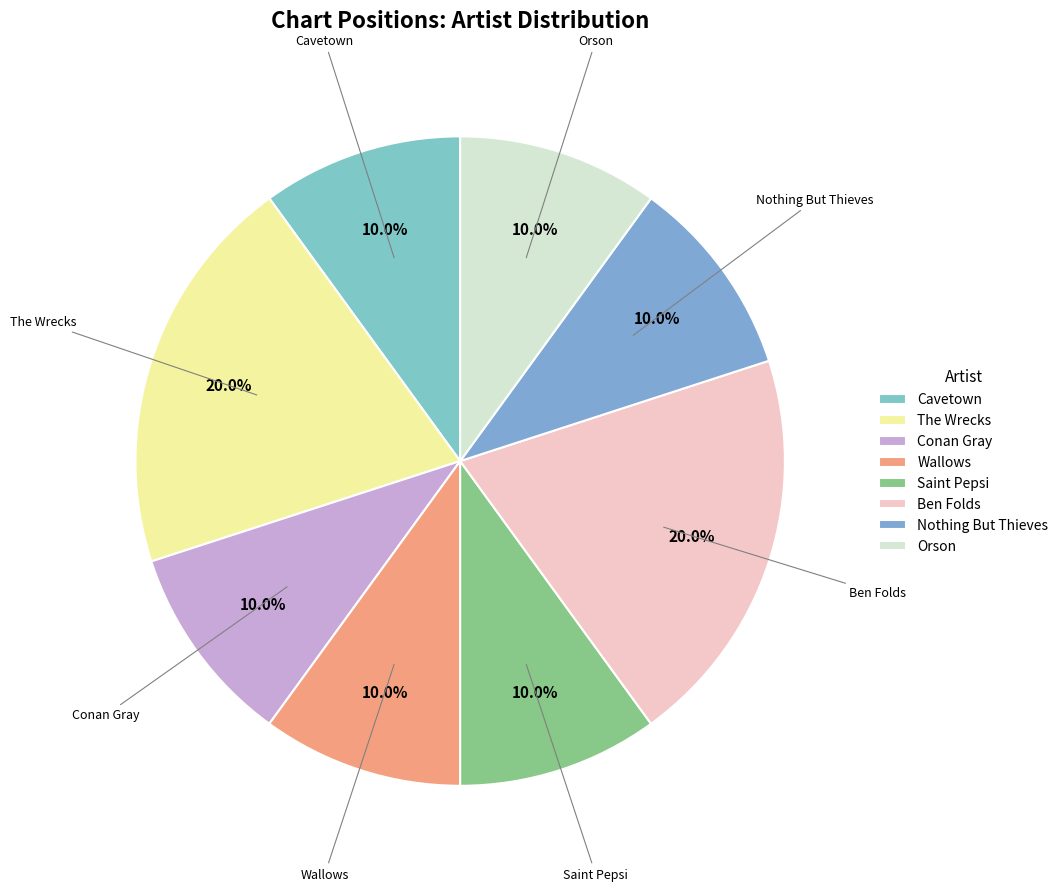

Does any single category account for the majority?

No